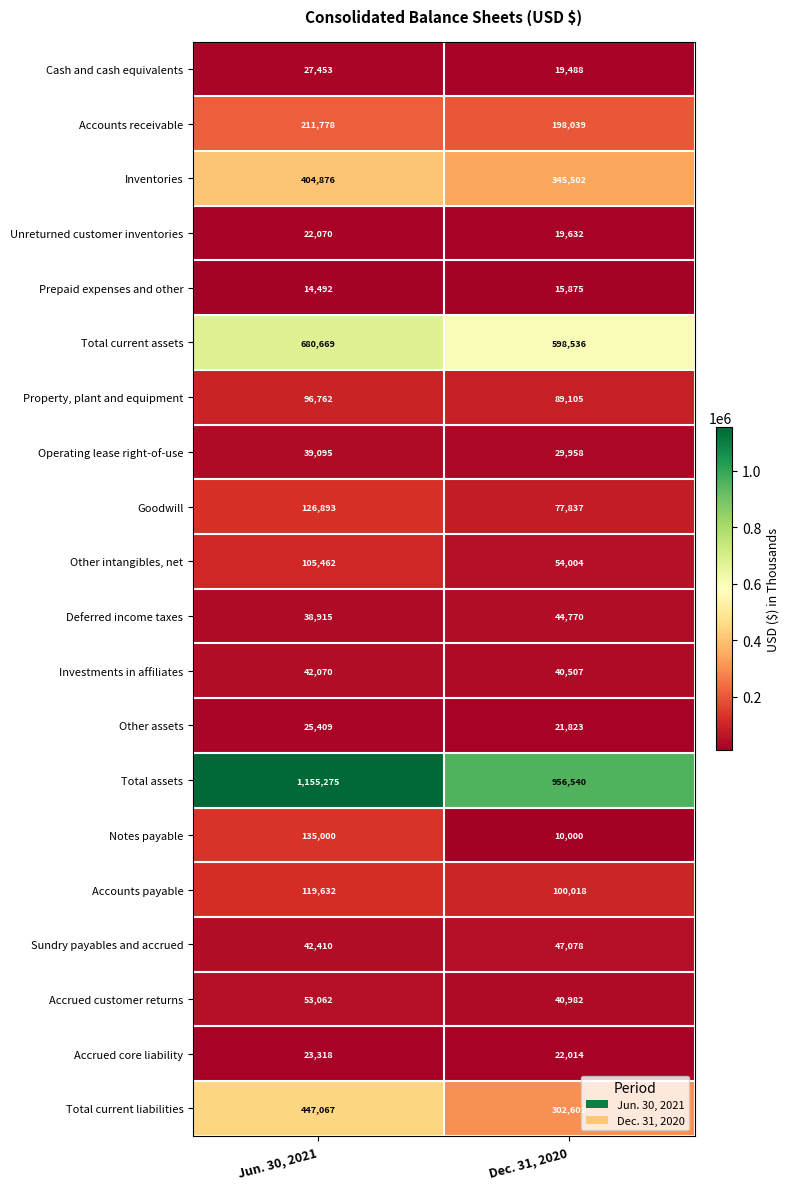

What is the maximum value shown in the chart?

1155275